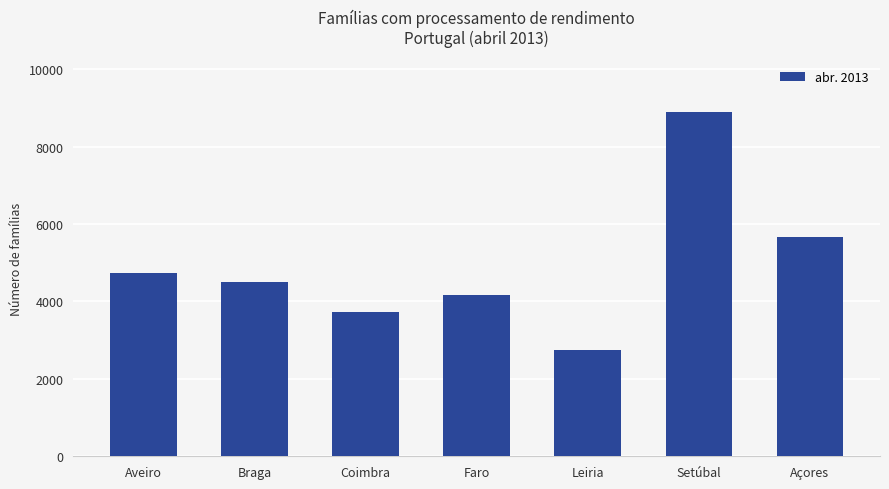

The value at Braga is 6233. True or false?

False